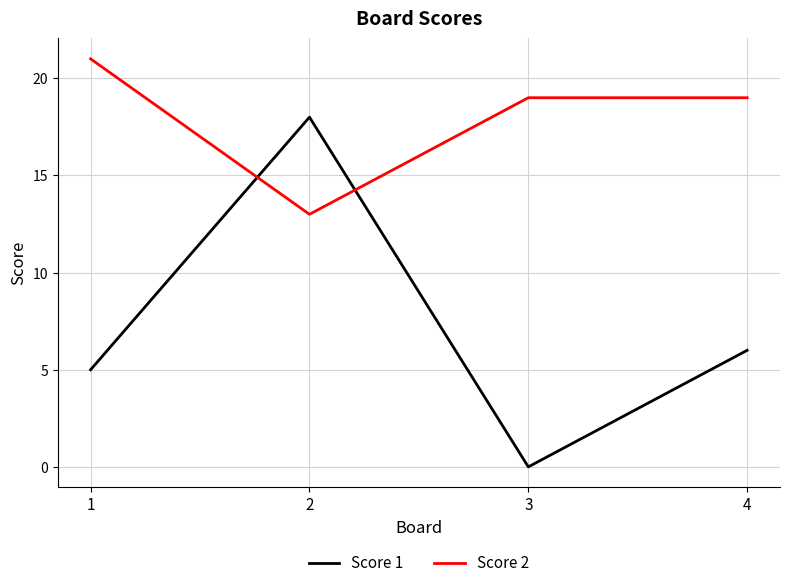

At 4, list the series in order from largest to smallest.

Score 2, Score 1